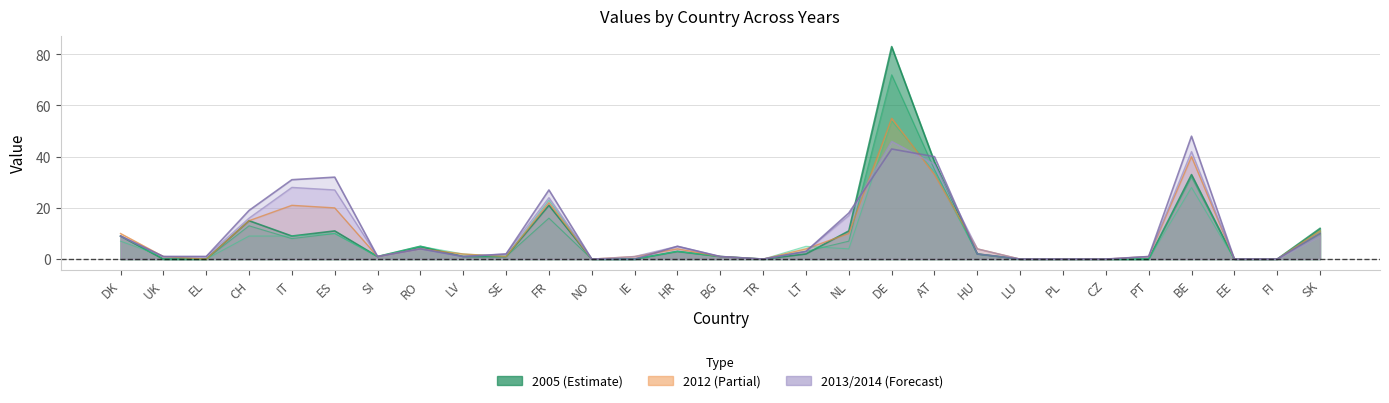

At ES, list the series in order from largest to smallest.

2014, 2013, 2012, 2005, 2000, 2003